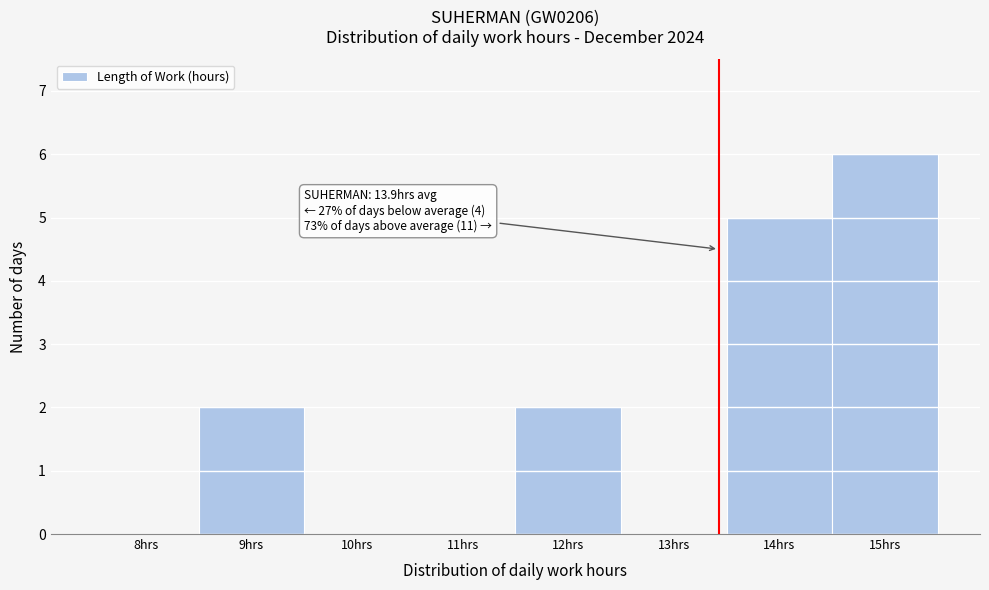

Reading right to left, extract all data points from this chart.

15hrs=6	14hrs=5	13hrs=0	12hrs=2	11hrs=0	10hrs=0	9hrs=2	8hrs=0